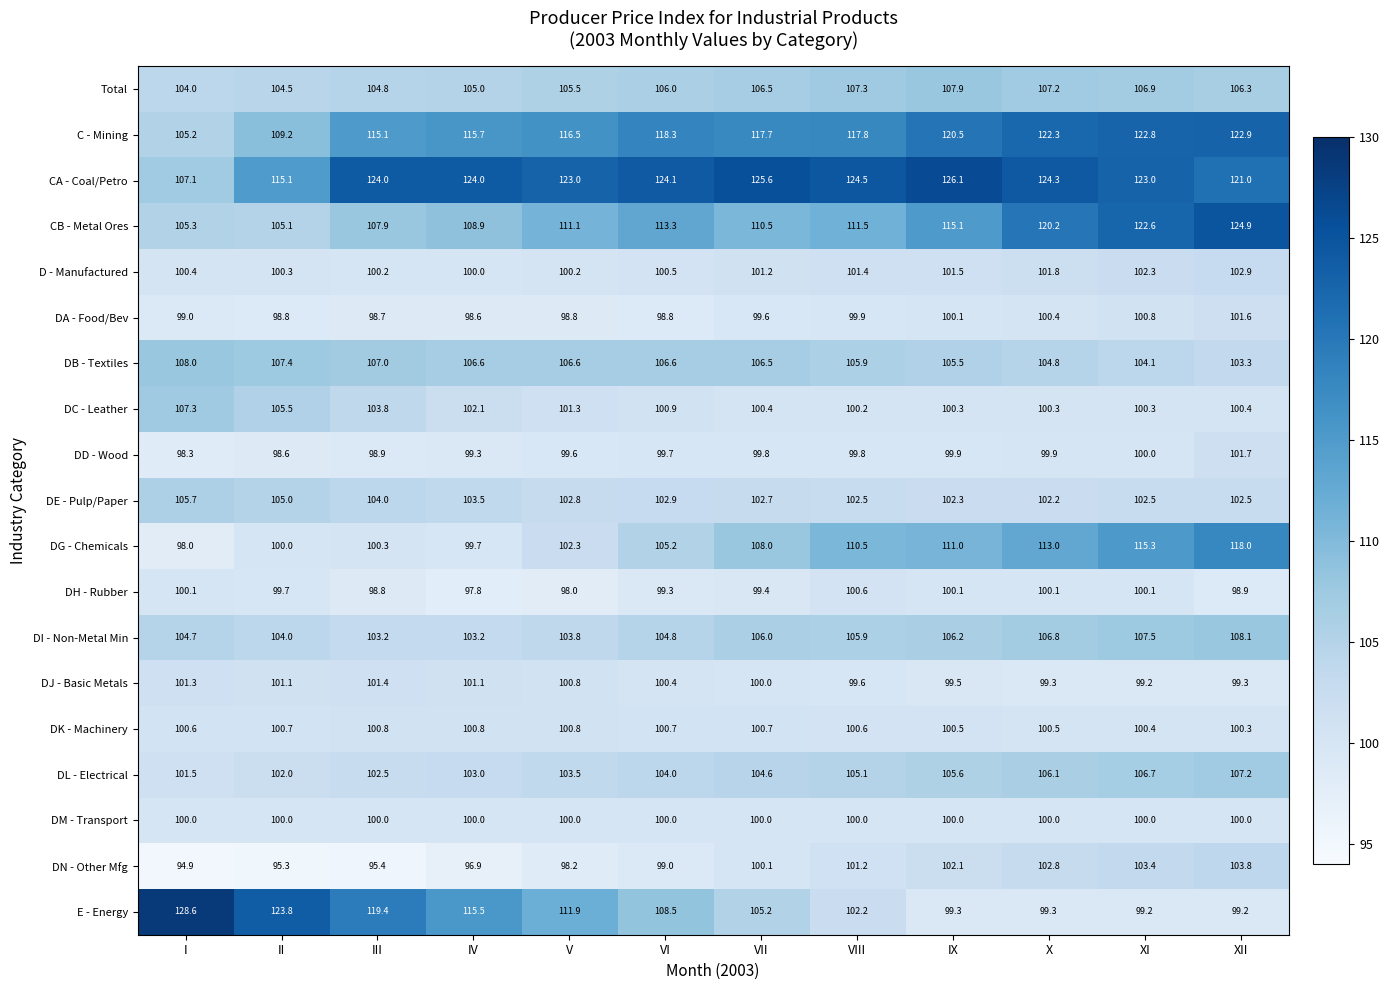

What is the sum of the DE - Pulp/Paper values at VII and IV?

206.2